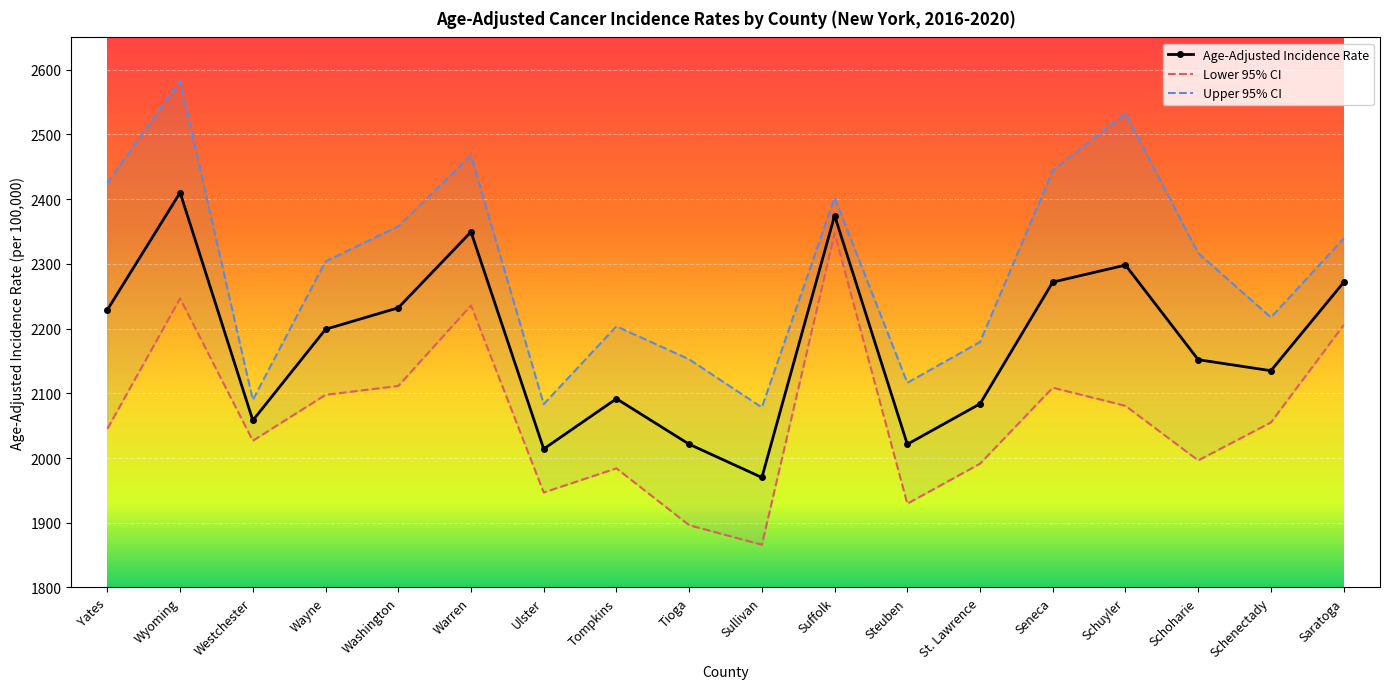

Reading right to left, transcribe all the data shown in this chart.

Age-Adjusted Incidence Rate: Saratoga=2271.5	Schenectady=2135.0	Schoharie=2152.0	Schuyler=2298.2	Seneca=2271.9	St. Lawrence=2083.8	Steuben=2021.3	Suffolk=2374.8	Sullivan=1970.0	Tioga=2021.4	Tompkins=2091.7	Ulster=2014.1	Warren=2349.5	Washington=2232.2	Wayne=2199.0	Westchester=2058.2	Wyoming=2410.2	Yates=2229.1
Lower 95% CI: Saratoga=2205.5	Schenectady=2055.0	Schoharie=1996.4	Schuyler=2080.7	Seneca=2108.8	St. Lawrence=1991.3	Steuben=1929.5	Suffolk=2347.4	Sullivan=1866.1	Tioga=1896.3	Tompkins=1984.1	Ulster=1946.8	Warren=2235.8	Washington=2111.4	Wayne=2097.7	Westchester=2026.8	Wyoming=2246.7	Yates=2045.2
Upper 95% CI: Saratoga=2339.1	Schenectady=2217.4	Schoharie=2316.6	Schuyler=2532.3	Seneca=2444.3	St. Lawrence=2179.4	Steuben=2116.3	Suffolk=2402.5	Sullivan=2078.3	Tioga=2152.6	Tompkins=2203.6	Ulster=2083.3	Warren=2467.4	Washington=2358.1	Wayne=2303.9	Westchester=2089.9	Wyoming=2582.4	Yates=2425.0